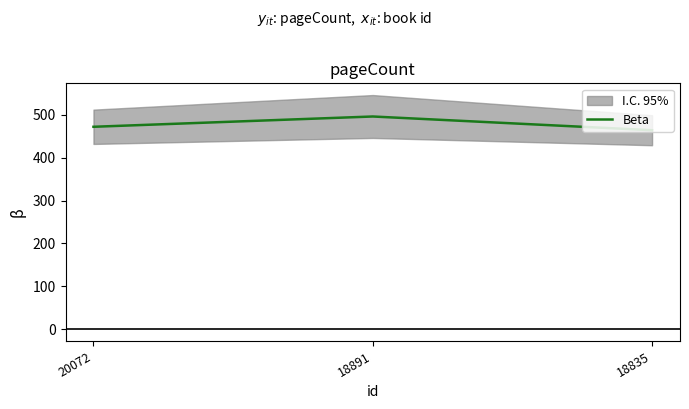

Rank the categories by value from lowest to highest.

18835, 20072, 18891